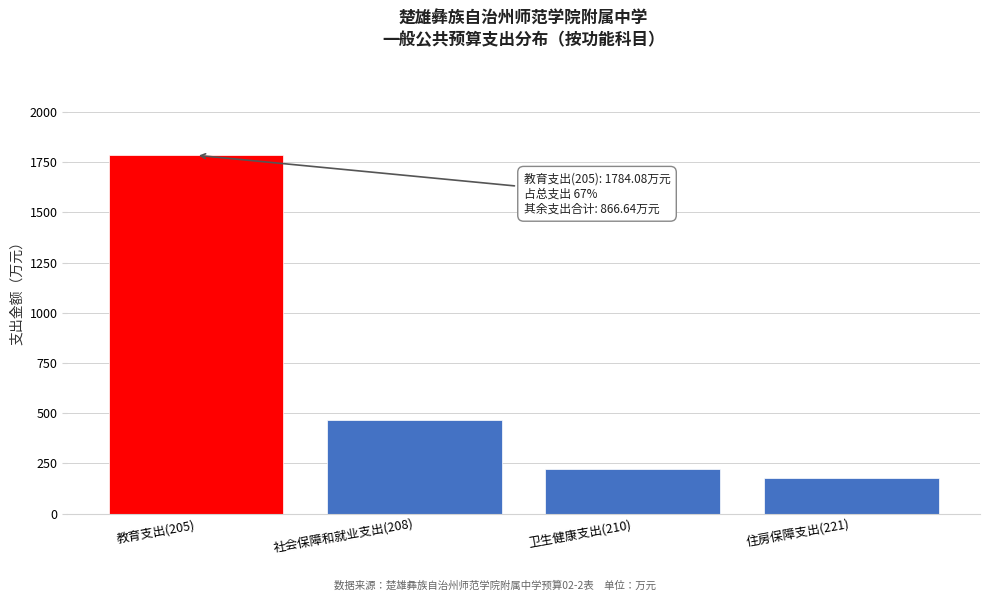

Reading left to right, extract all data points from this chart.

1784.1	467.2	221.0	178.4